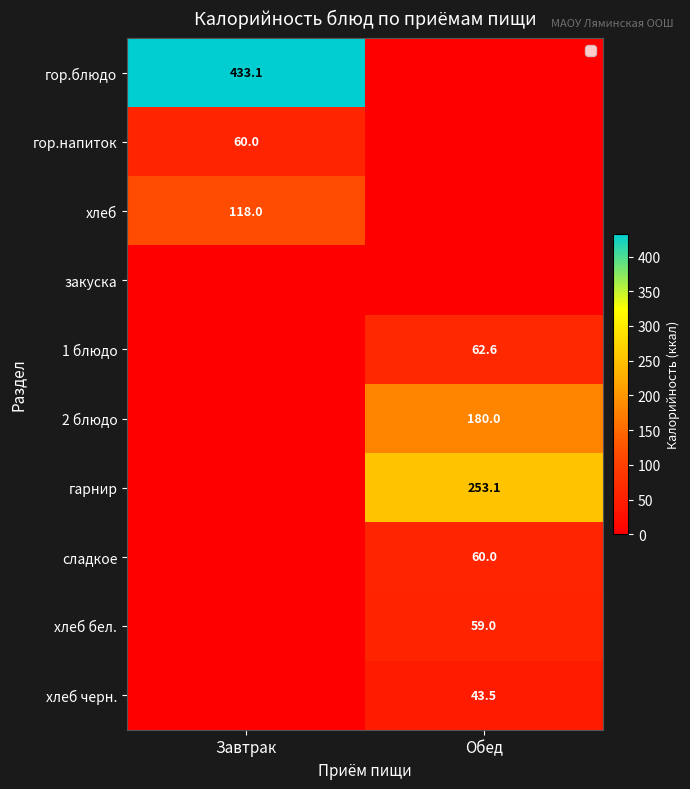

Is it true that 2 блюдо equals 180.0 at Обед?

True